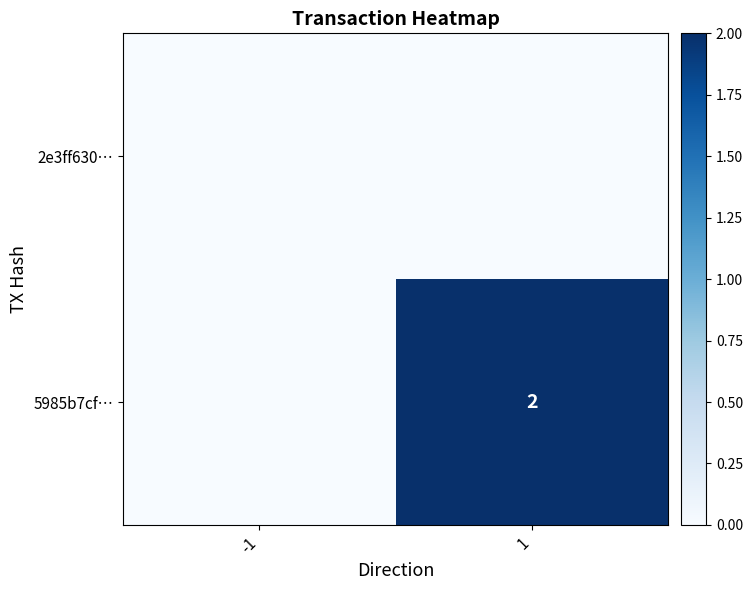

Is it true that 5985b7cf… equals 2 at 1?

True